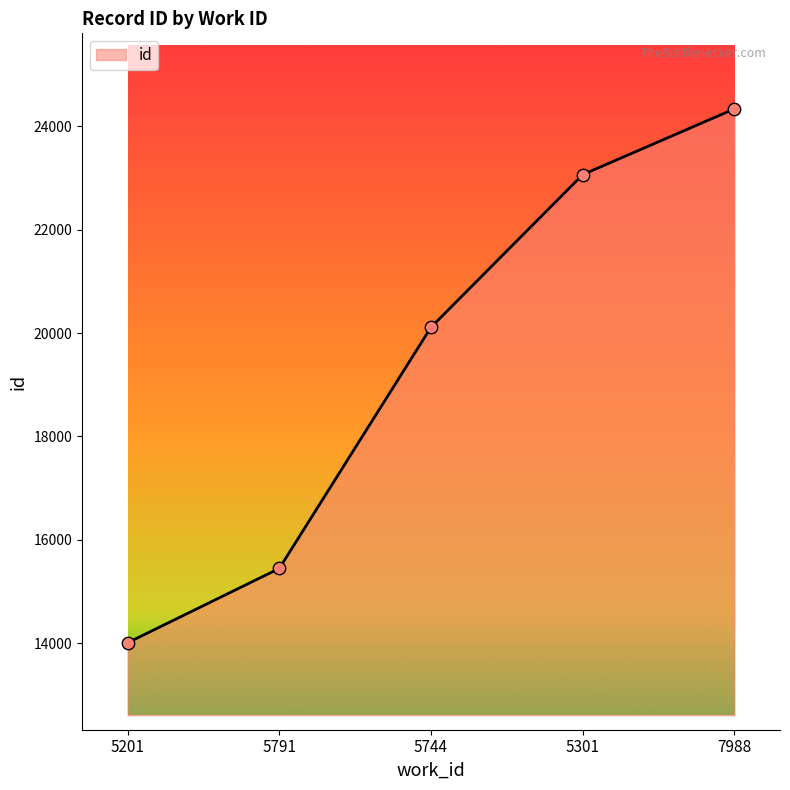

What is the change in value from 5301 to 7988?

+1272